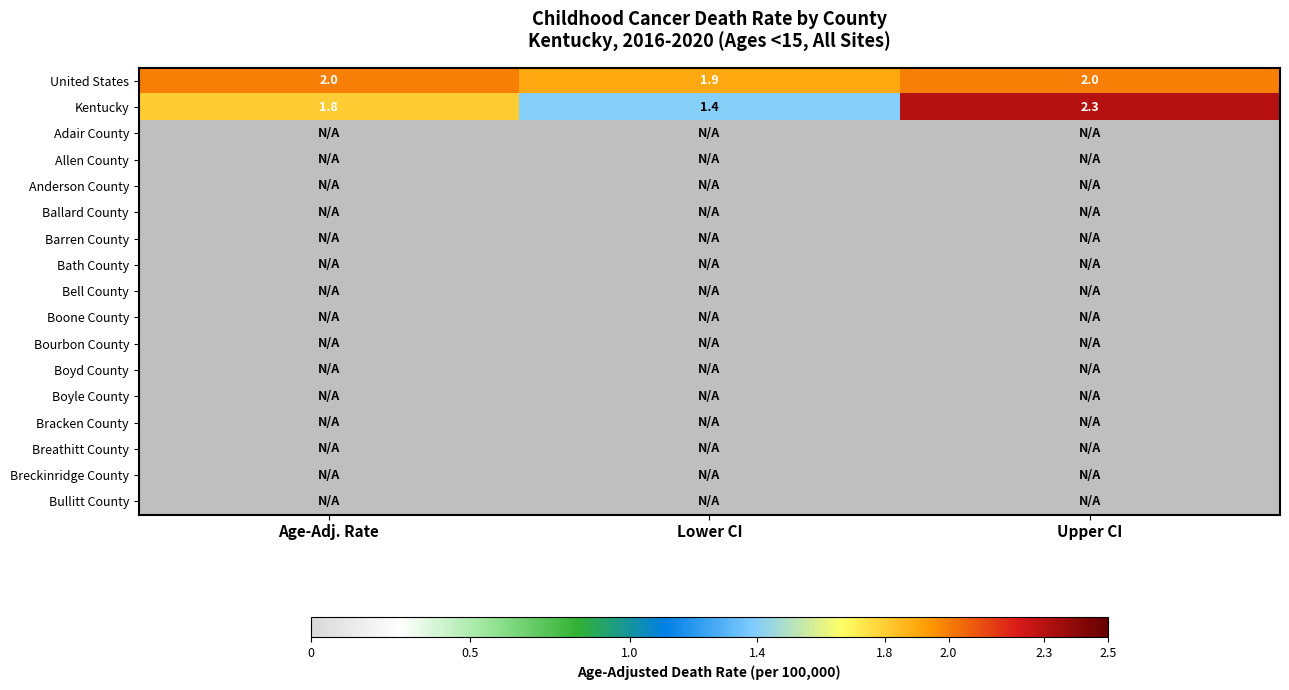

Is it true that United States equals 0.6 at Lower CI?

False